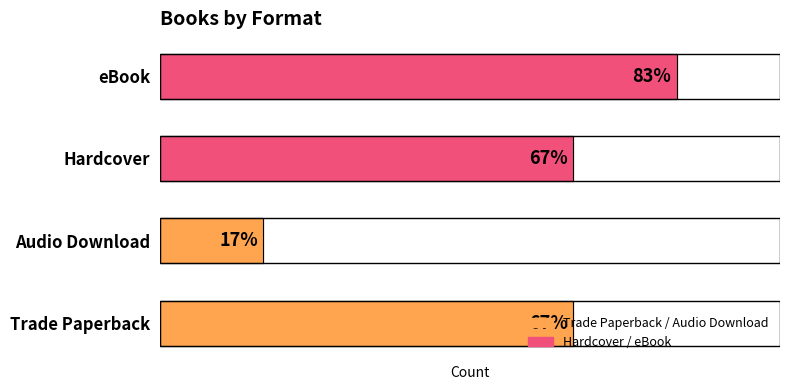

True or false: the data shows 4 at Trade Paperback.

True